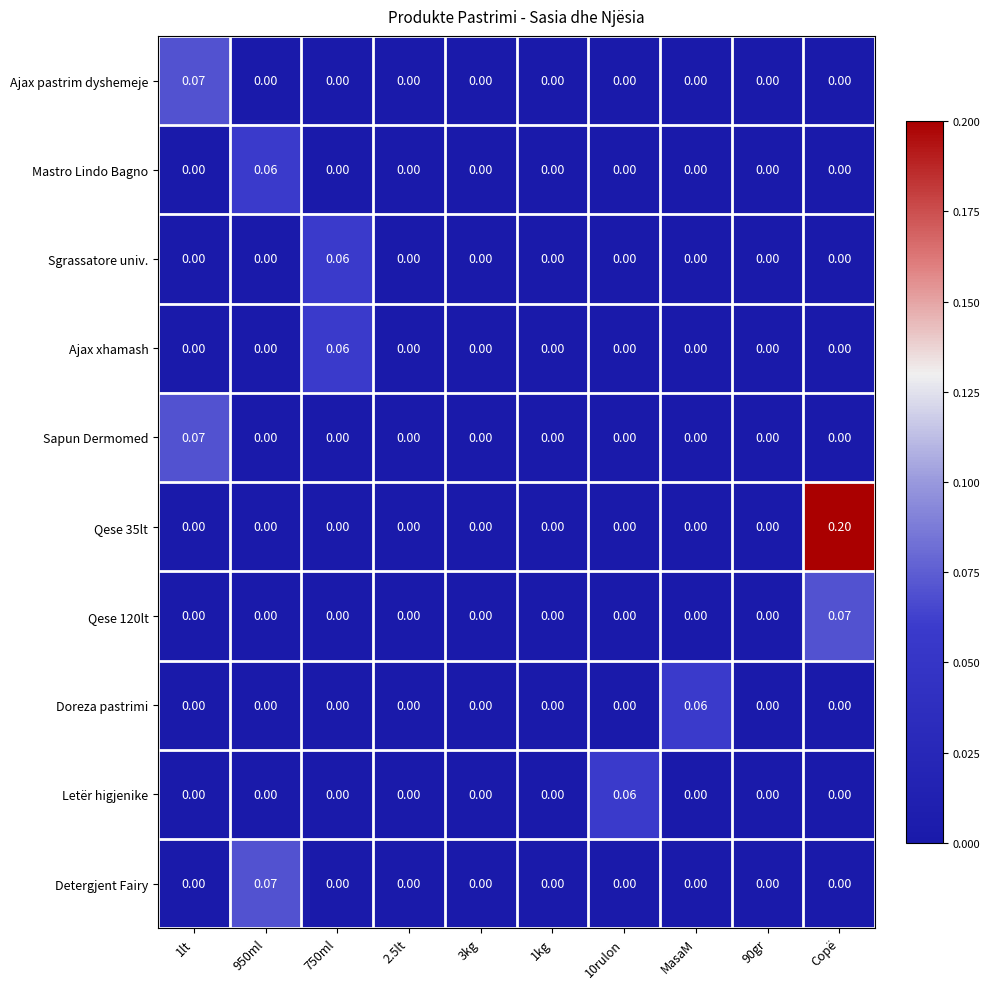

What is the spread (max minus min) of values at Copë?

0.2